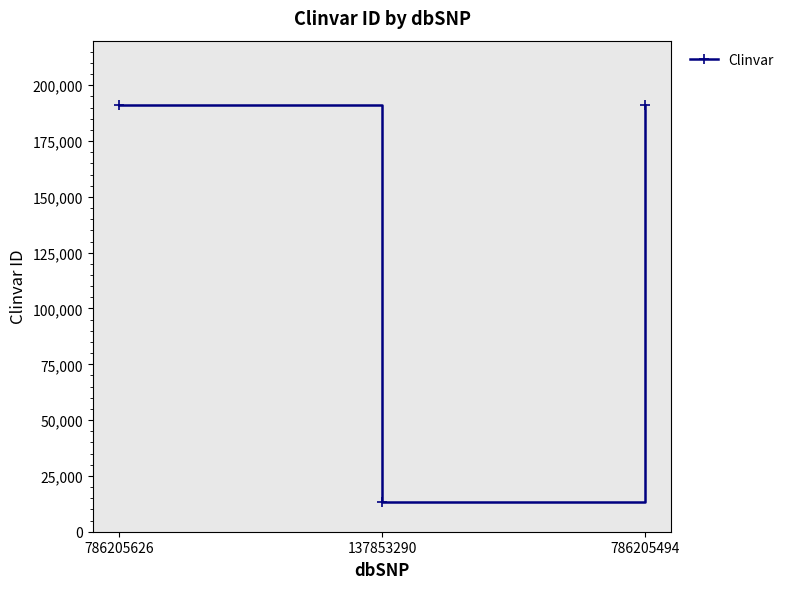

What is the maximum value shown in the chart?

191289